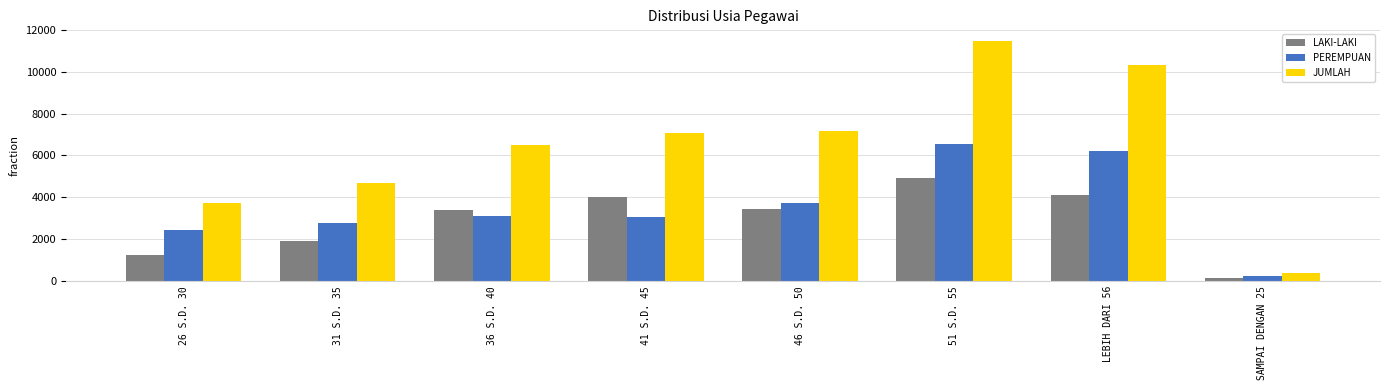

What is the minimum value for LAKI-LAKI?

136